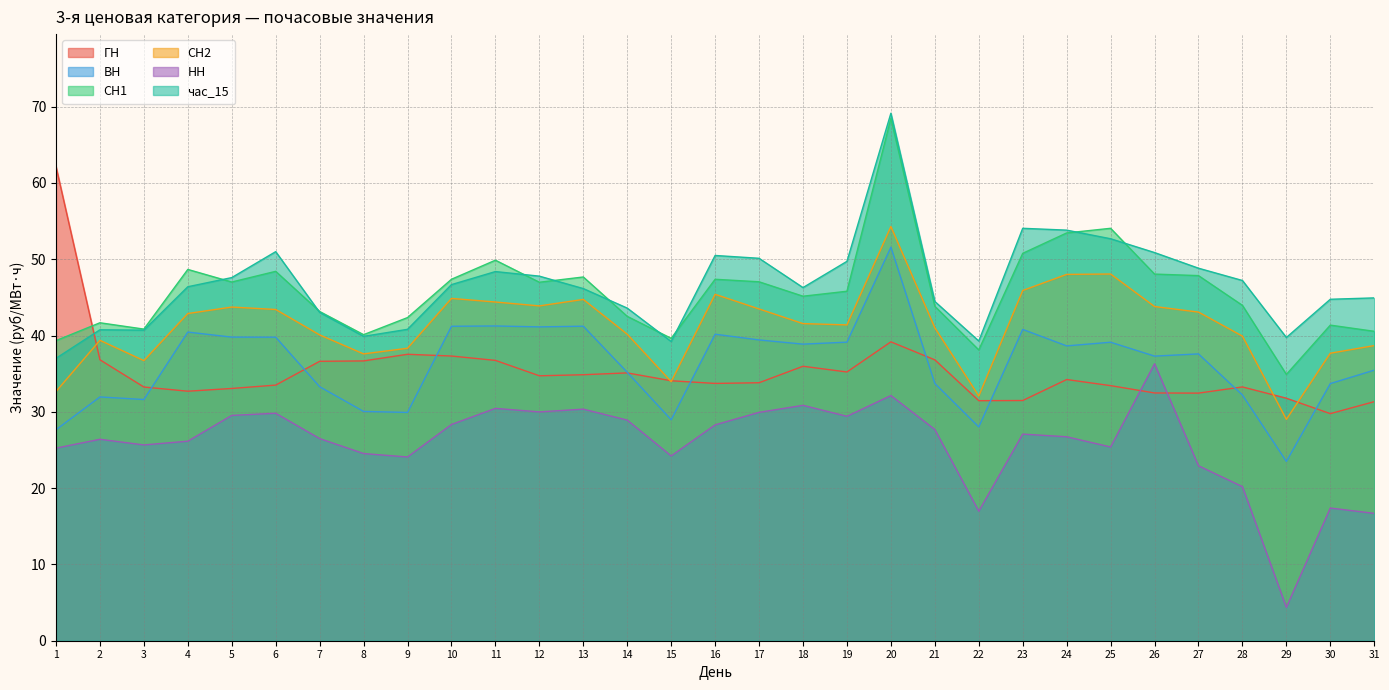

Reading left to right, transcribe all the data shown in this chart.

ГН: 1=62.1	2=36.8	3=33.2	4=32.7	5=33.1	6=33.5	7=36.6	8=36.7	9=37.5	10=37.3	11=36.7	12=34.7	13=34.9	14=35.1	15=34.1	16=33.7	17=33.8	18=36.0	19=35.2	20=39.2	21=36.8	22=31.5	23=31.5	24=34.2	25=33.4	26=32.5	27=32.5	28=33.3	29=31.8	30=29.8	31=31.3
ВН: 1=27.6	2=31.9	3=31.6	4=40.5	5=39.8	6=39.8	7=33.3	8=30.1	9=29.9	10=41.2	11=41.2	12=41.1	13=41.2	14=35.2	15=29.0	16=40.2	17=39.4	18=38.9	19=39.1	20=51.6	21=33.7	22=28.0	23=40.8	24=38.6	25=39.1	26=37.3	27=37.6	28=32.2	29=23.5	30=33.7	31=35.5
СН1: 1=39.3	2=41.7	3=40.8	4=48.7	5=47.0	6=48.4	7=43.1	8=40.1	9=42.4	10=47.4	11=49.9	12=47.0	13=47.7	14=42.5	15=39.6	16=47.4	17=47.0	18=45.1	19=45.8	20=68.5	21=43.8	22=38.1	23=50.8	24=53.4	25=54.0	26=48.0	27=47.9	28=44.0	29=34.9	30=41.4	31=40.5
СН2: 1=32.7	2=39.4	3=36.7	4=42.9	5=43.7	6=43.4	7=40.1	8=37.6	9=38.3	10=44.9	11=44.4	12=43.9	13=44.7	14=40.2	15=34.0	16=45.4	17=43.5	18=41.6	19=41.4	20=54.3	21=41.0	22=32.1	23=45.9	24=48.0	25=48.1	26=43.8	27=43.1	28=39.9	29=29.0	30=37.7	31=38.7
НН: 1=25.2	2=26.4	3=25.7	4=26.1	5=29.5	6=29.8	7=26.5	8=24.5	9=24.1	10=28.3	11=30.4	12=30.0	13=30.4	14=28.9	15=24.2	16=28.3	17=29.9	18=30.9	19=29.4	20=32.1	21=27.7	22=17.0	23=27.1	24=26.7	25=25.4	26=36.3	27=22.9	28=20.2	29=4.4	30=17.4	31=16.7
час_15: 1=37.0	2=40.8	3=40.7	4=46.4	5=47.6	6=51.0	7=43.0	8=39.9	9=40.8	10=46.7	11=48.4	12=47.8	13=46.1	14=43.6	15=39.2	16=50.5	17=50.1	18=46.3	19=49.7	20=69.1	21=44.5	22=39.3	23=54.0	24=53.8	25=52.7	26=50.9	27=48.8	28=47.2	29=39.7	30=44.8	31=44.9